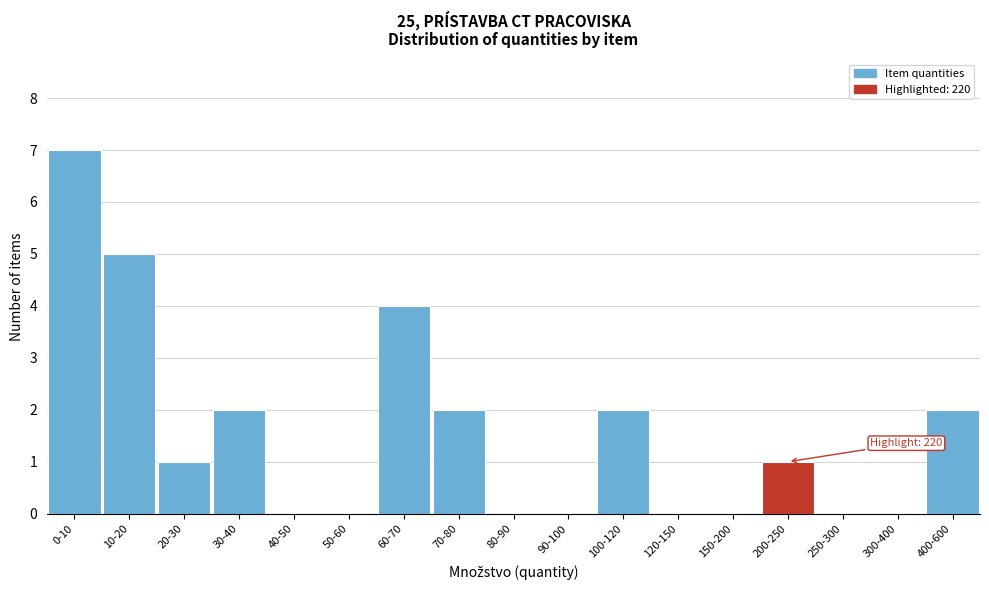

Reading left to right, transcribe all the data shown in this chart.

0-10=7	10-20=5	20-30=1	30-40=2	40-50=0	50-60=0	60-70=4	70-80=2	80-90=0	90-100=0	100-120=2	120-150=0	150-200=0	200-250=1	250-300=0	300-400=0	400-600=2